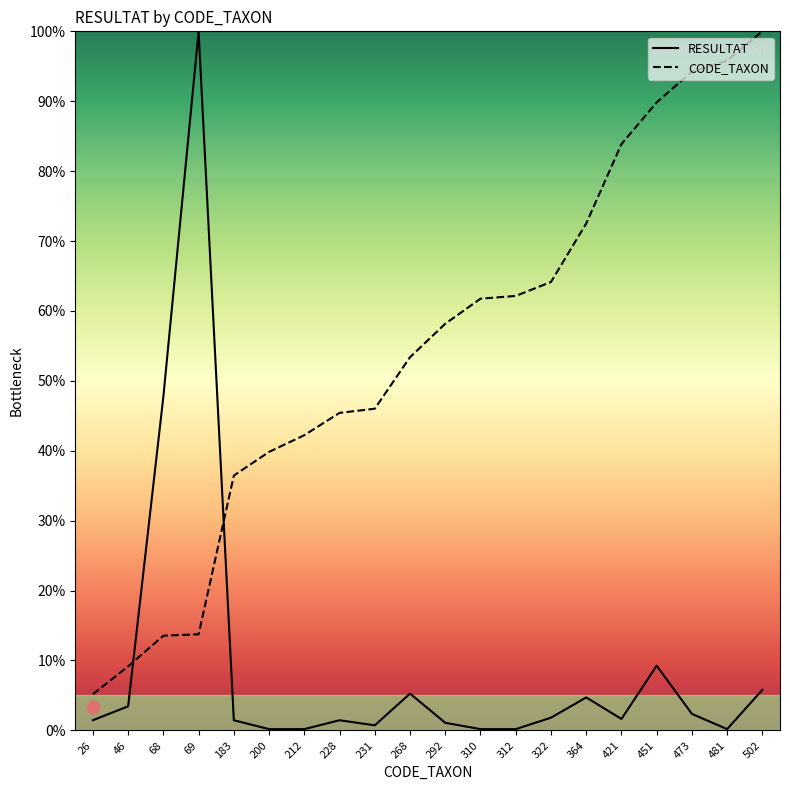

At how many categories does at least one series exceed 70?

7